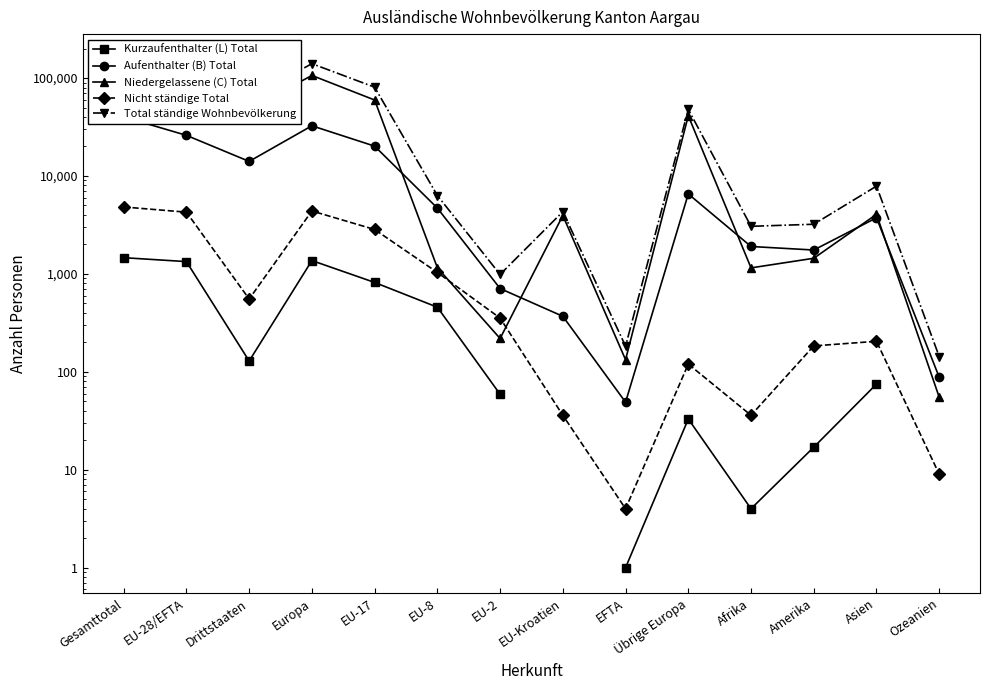

What is the maximum value for Aufenthalter (B) Total?

40078.0